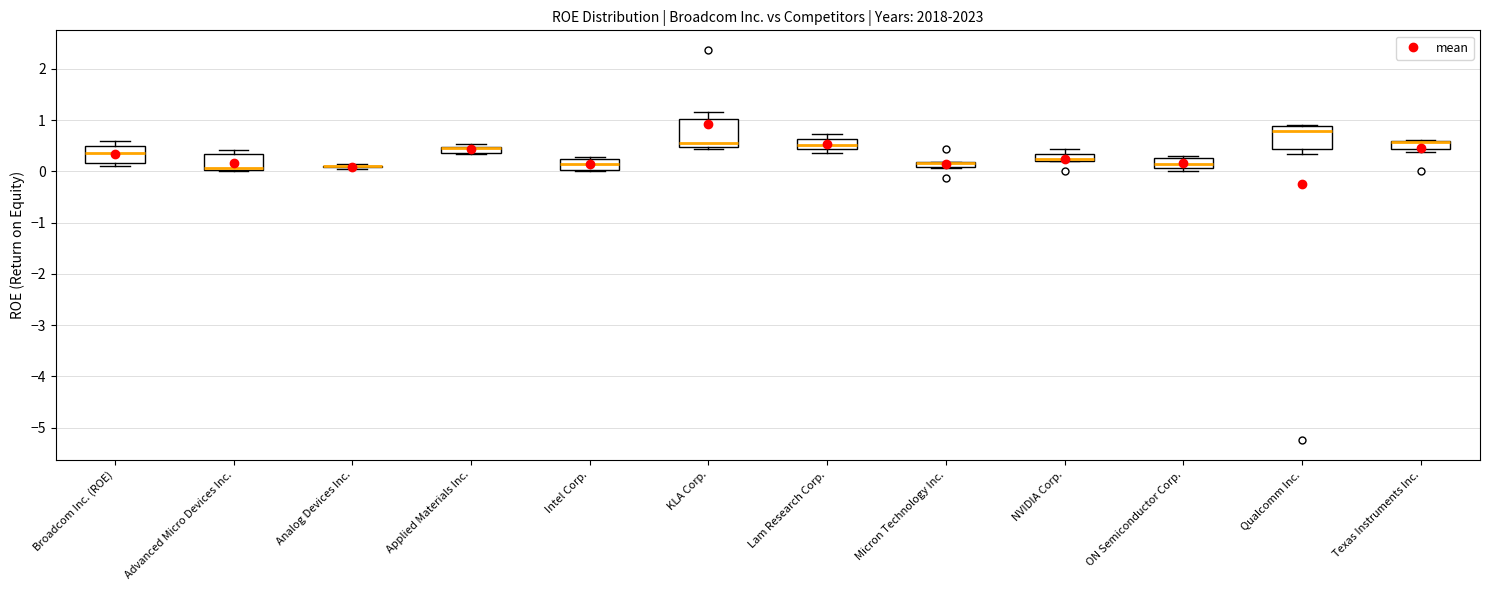

Where is the upper edge of the box for Broadcom Inc. (ROE) on the y-axis? The values are not printed on the chart, so give them approximately, as read against the axis.

0.5